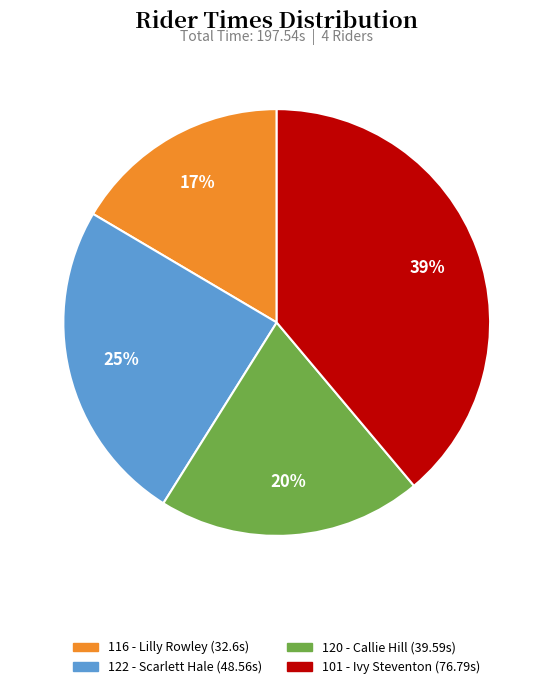

How many segments does this pie chart have?

4